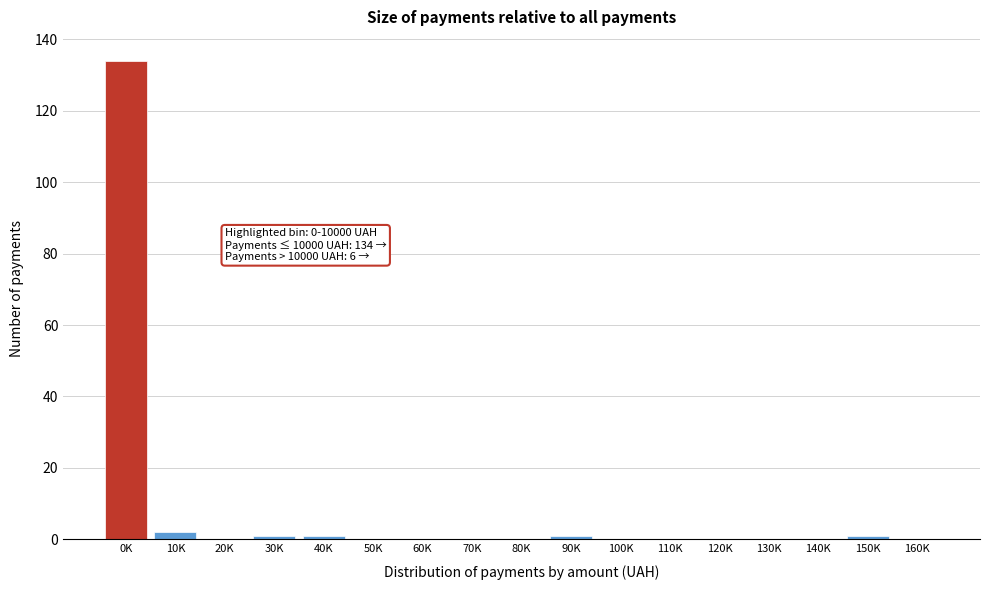

Reading left to right, transcribe all the data shown in this chart.

0K=134	10K=2	20K=0	30K=1	40K=1	50K=0	60K=0	70K=0	80K=0	90K=1	100K=0	110K=0	120K=0	130K=0	140K=0	150K=1	160K=0